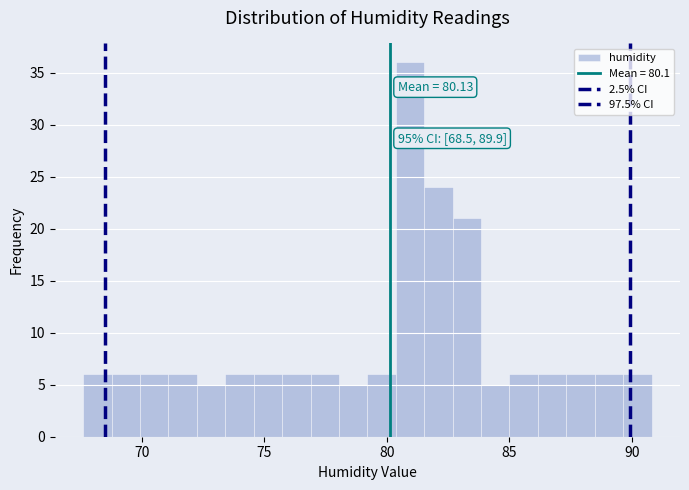

Read against the x-axis, roughly where is the centre of the tallest bar?

81.0